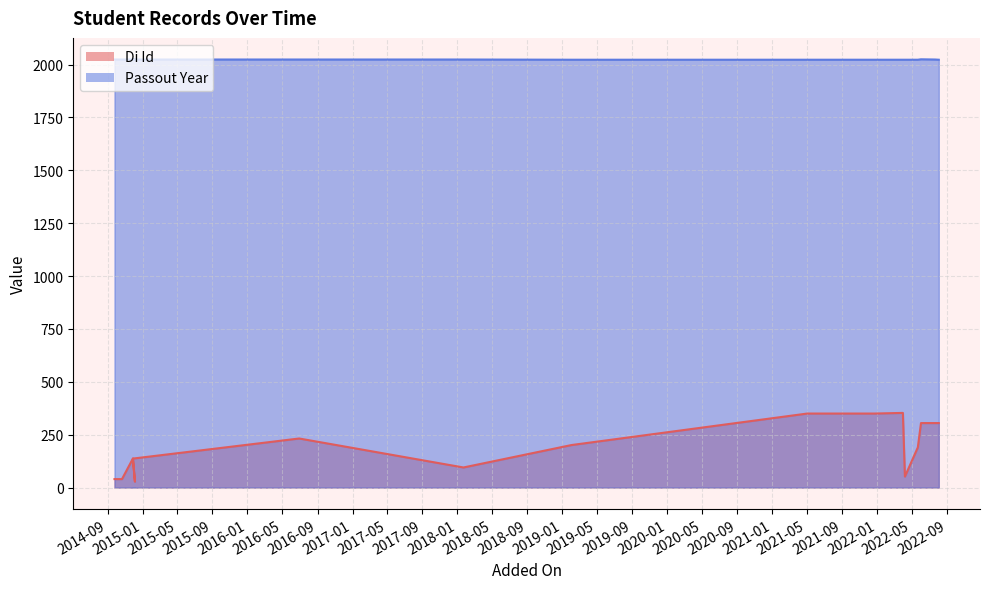

What is the sum of the Passout Year values at 2014-11-28 and 2021-05-03?

4047